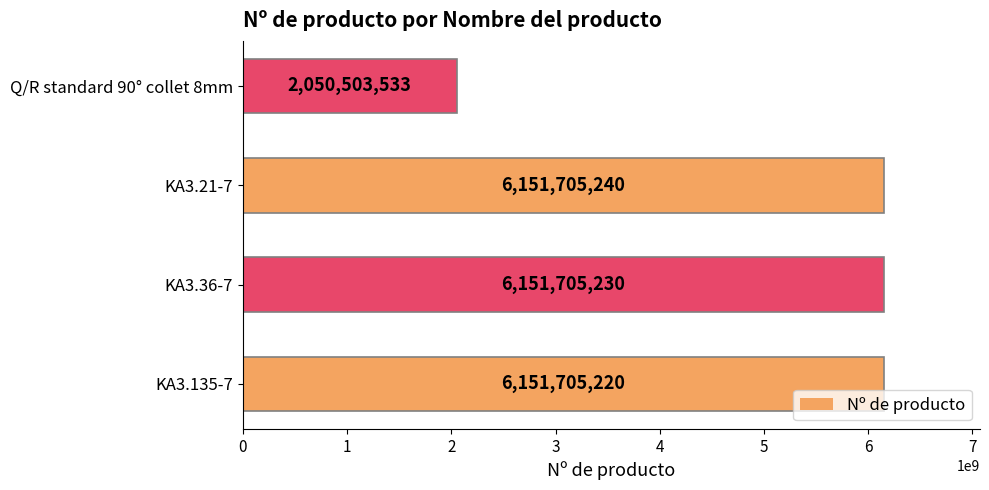

Rank the categories by value from highest to lowest.

KA3.21-7, KA3.36-7, KA3.135-7, Q/R standard 90° collet 8mm